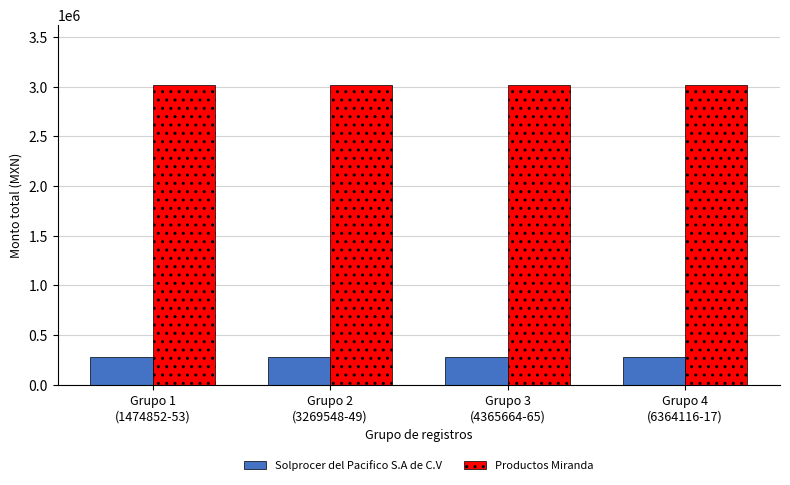

List the series in order of their overall mean, lowest first.

Solprocer del Pacifico S.A de C.V, Productos Miranda